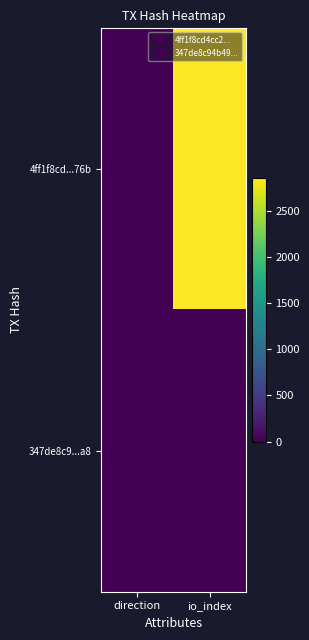

Rank the series at direction from highest to lowest value.

347de8c9...a8, 4ff1f8cd...76b